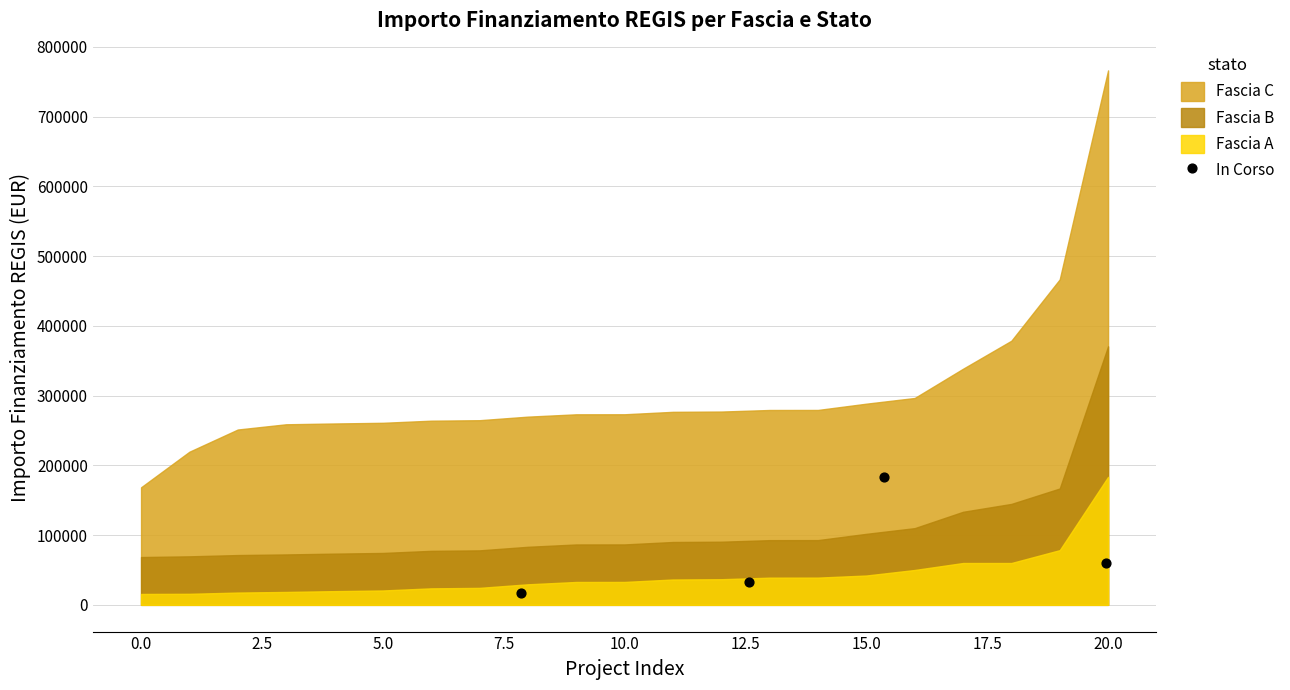

What is the range of Y values (max minus min)?

165876